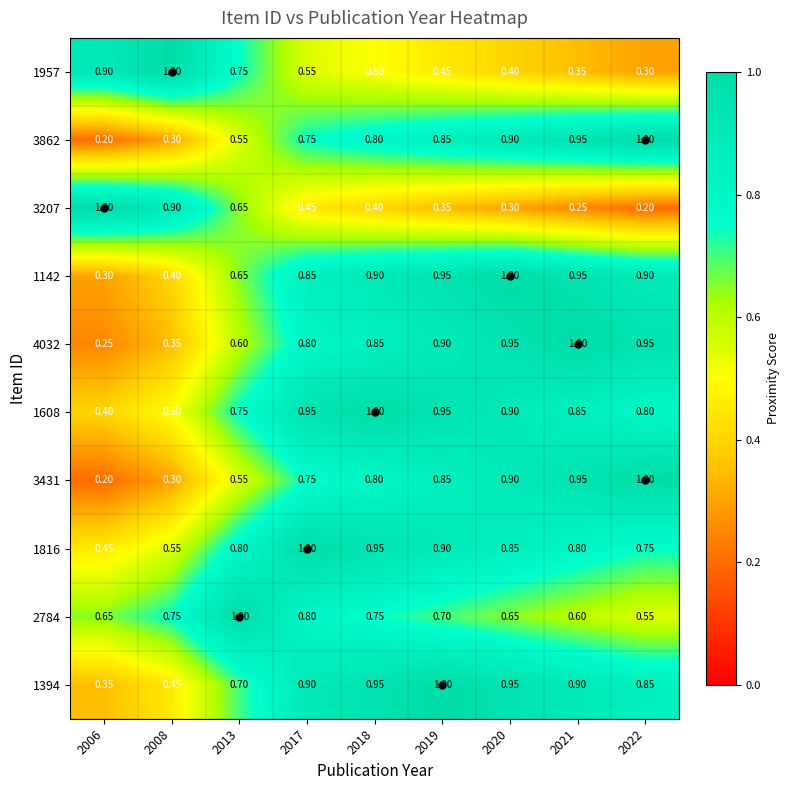

Is the value of 1394 at 2006 greater than the value of 1142 at 2013?

No